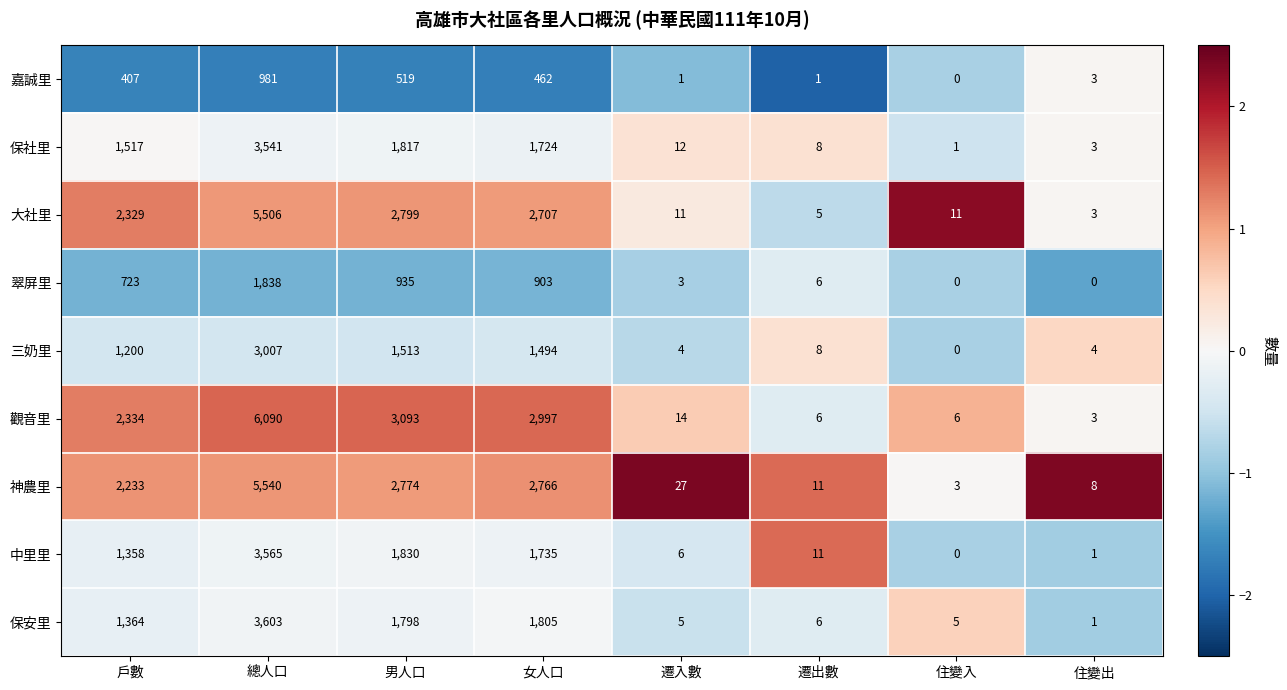

At which label is 嘉誠里 closest to 490?

女人口